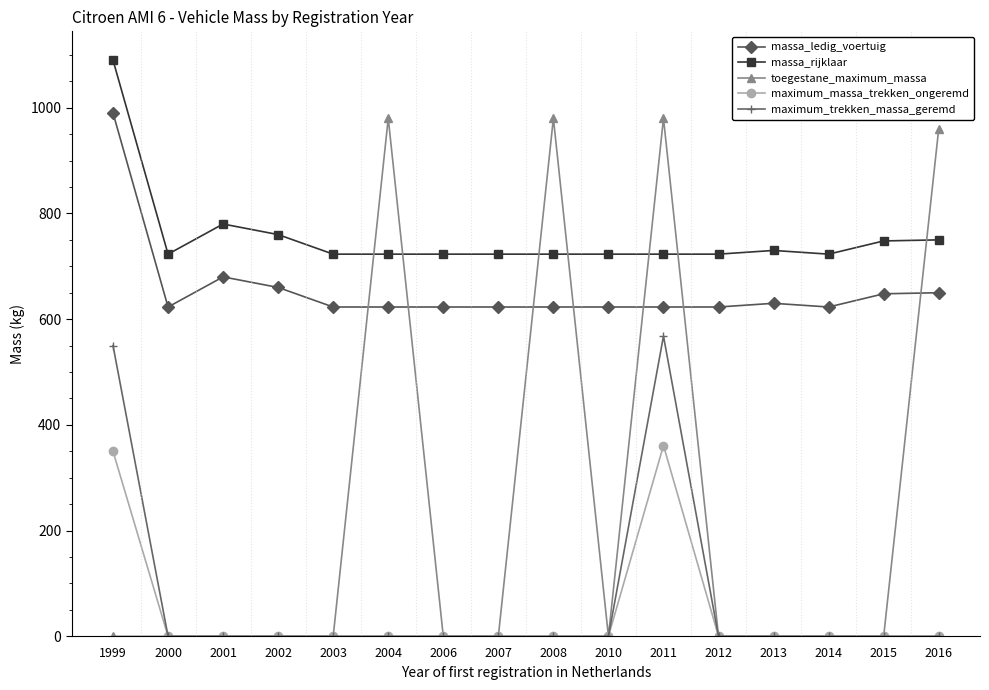

What is the difference between the maximum and minimum values in the maximum_massa_trekken_ongeremd series?

361